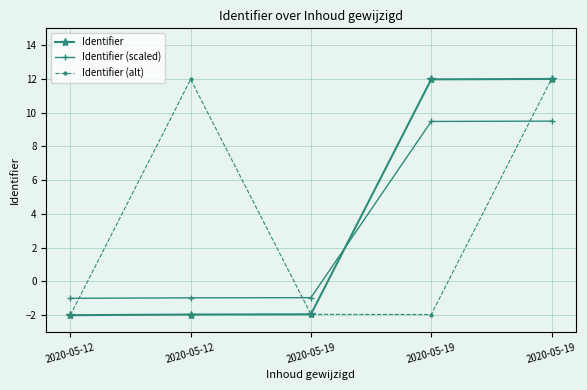

Is this an area chart (filled region under the line)?

No